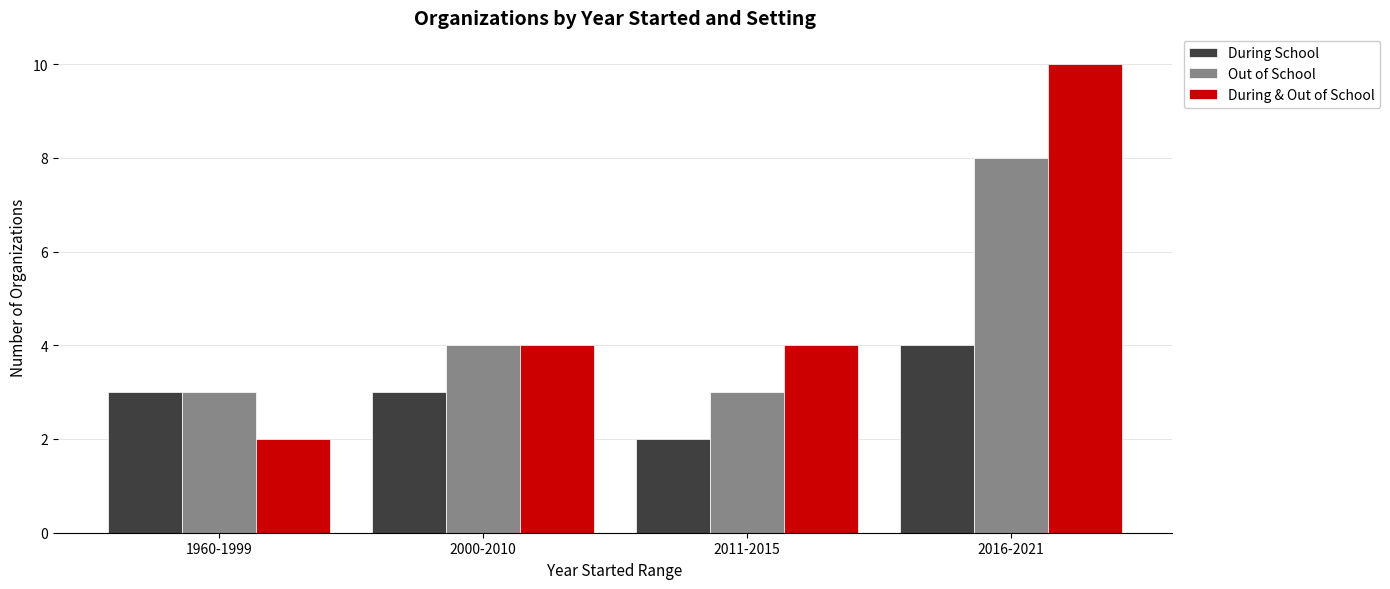

True or false: Out of School has a value of 4 at 2000-2010.

True